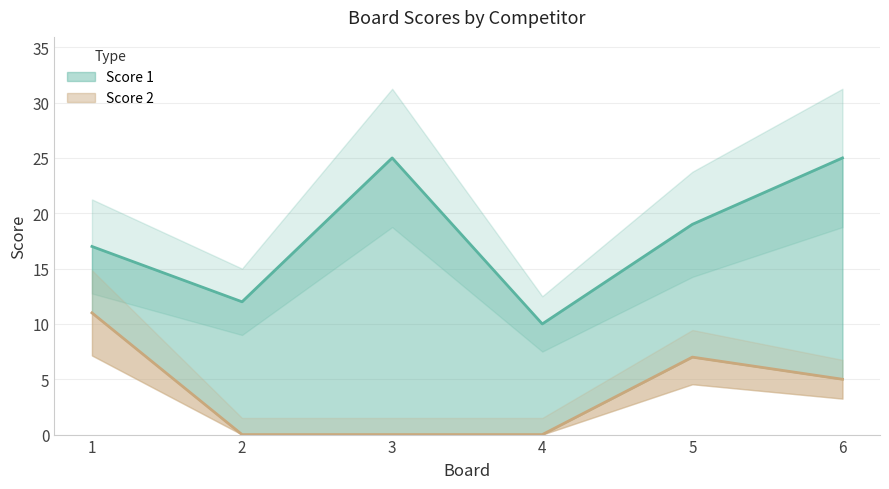

Which category has the highest value in the Score 1 series?

3